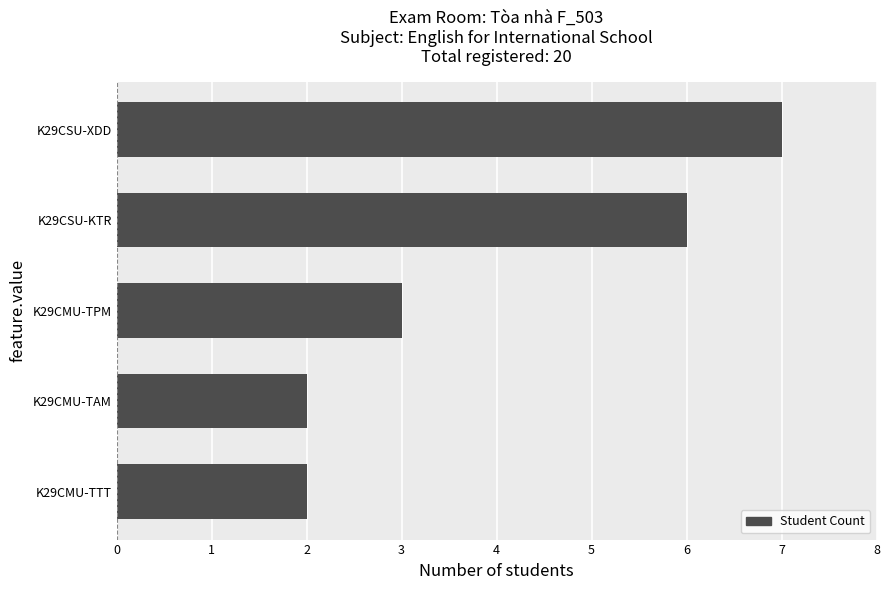

What value does the data have at K29CMU-TPM?

3